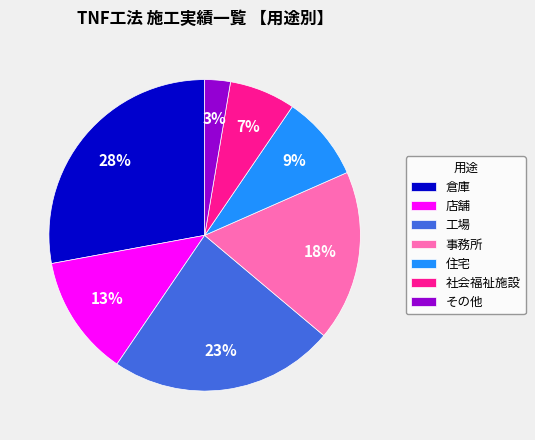

Count the number of slices in the pie.

7